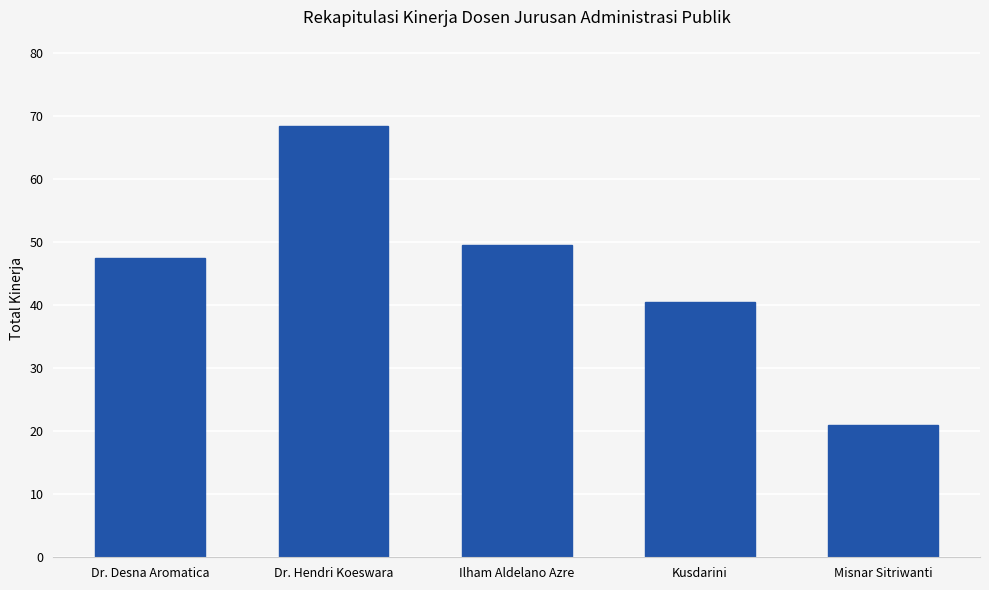

Is it true that the value at Kusdarini is 40.5?

True